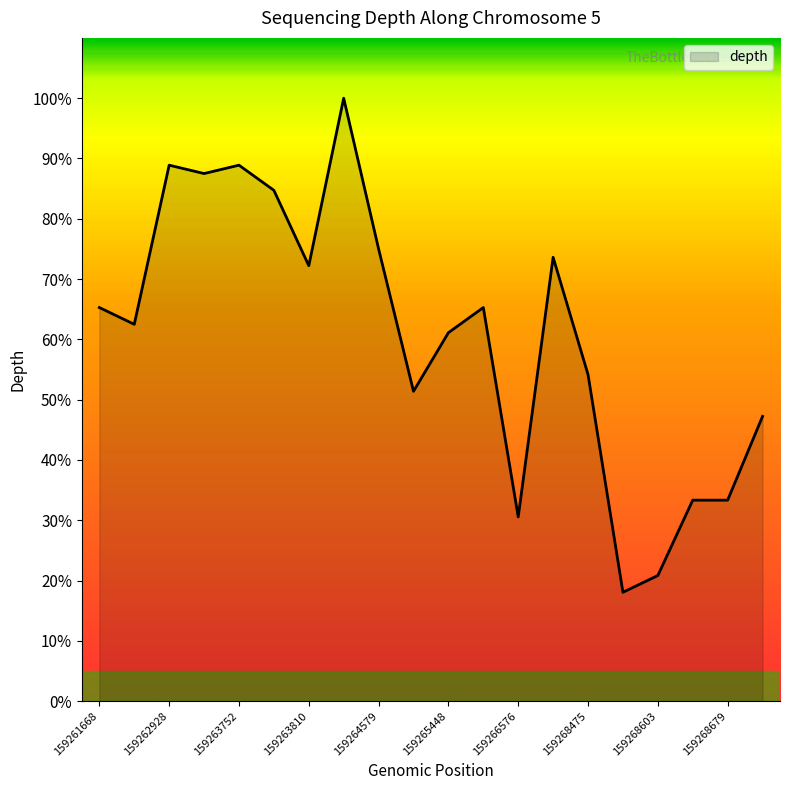

What is the maximum value shown in the chart?

100.0